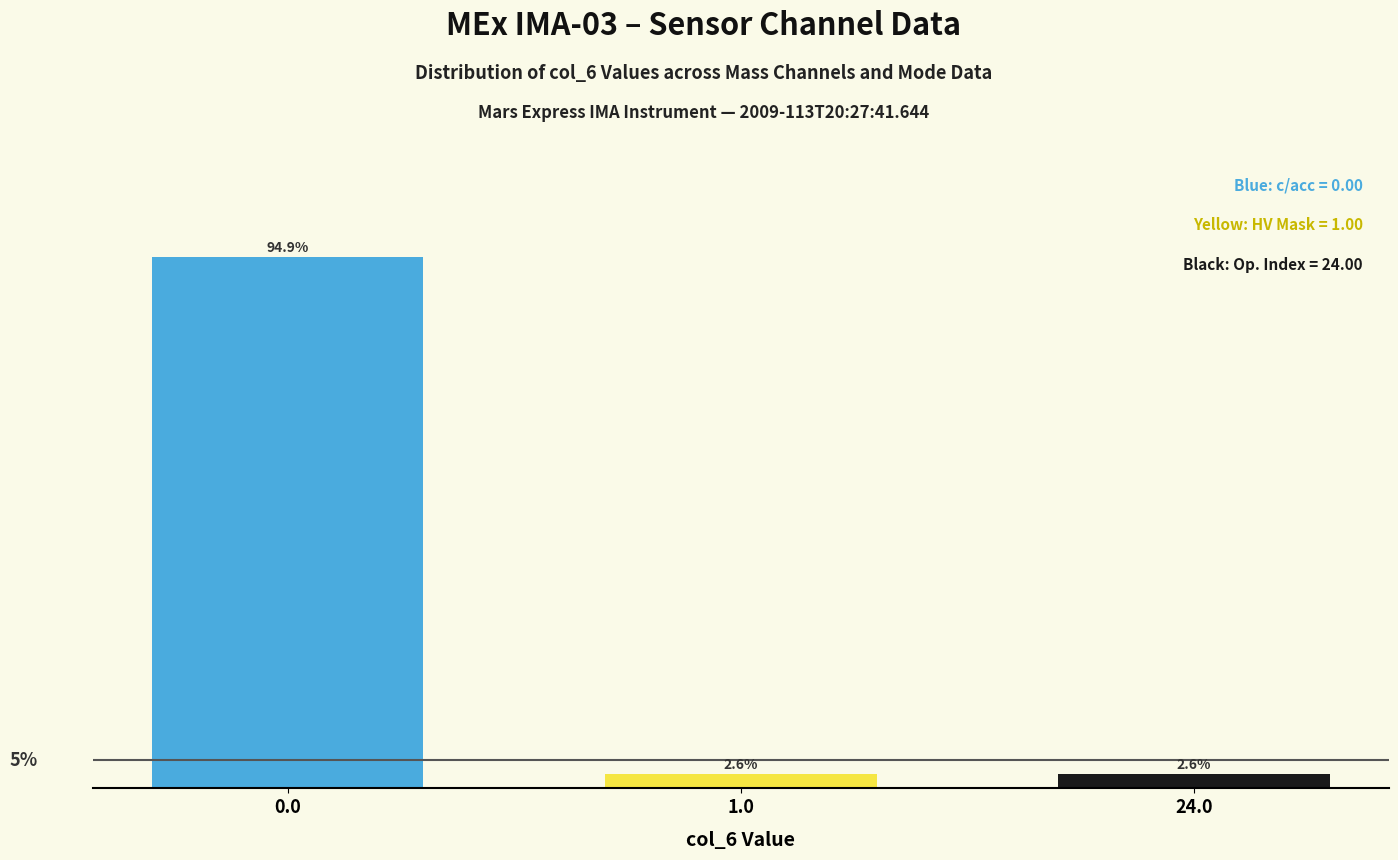

Are the bars horizontal?

No